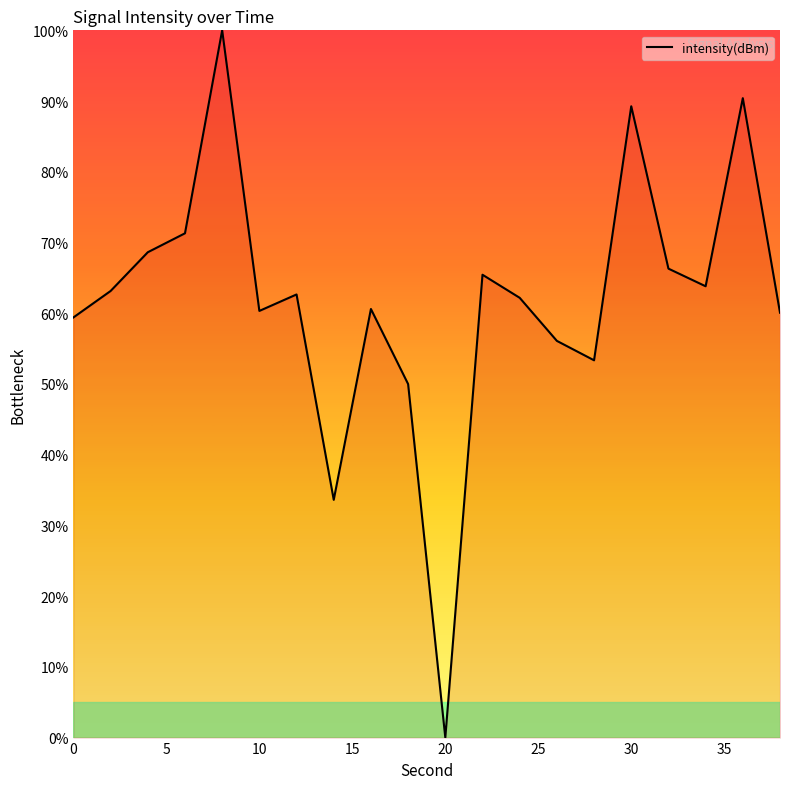

What is the greatest value displayed?

100.0